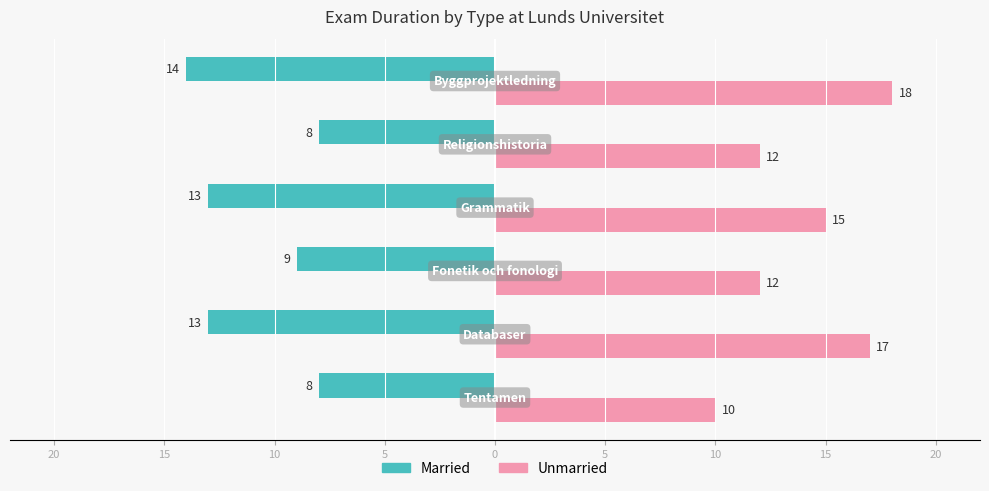

List the series in order of their overall mean, highest first.

Unmarried, Married